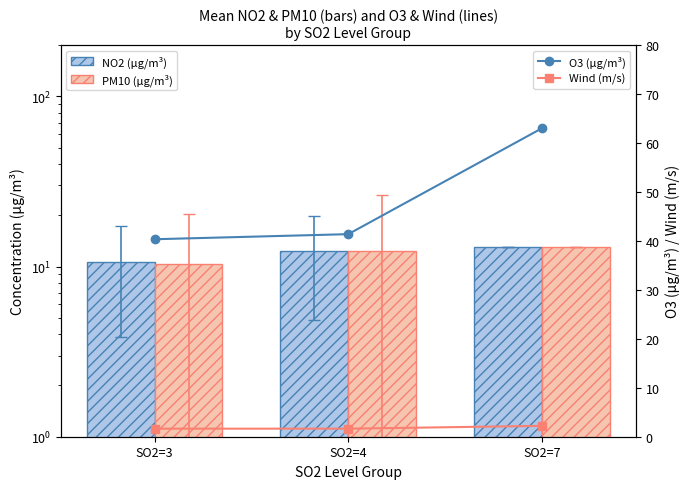

At SO2=4, list the series in order from largest to smallest.

O3 (µg/m³), PM10 (ug/m3), NO2 (ug/m3), Wind (m/s)